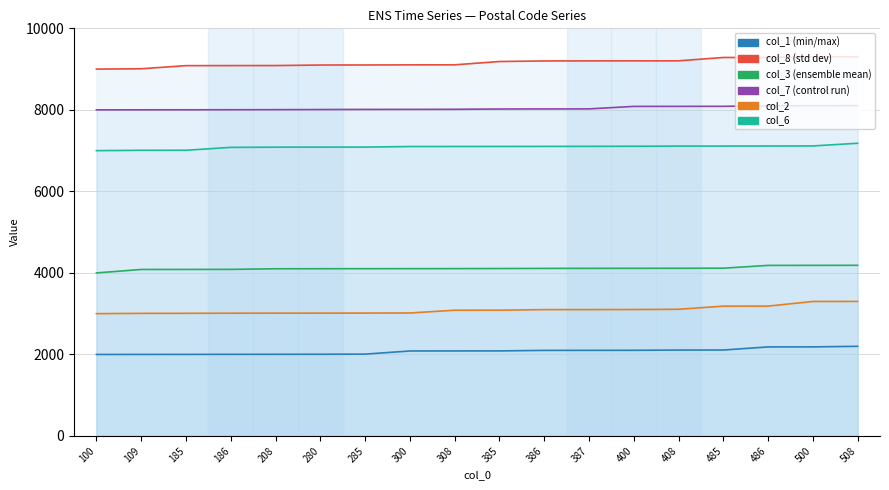

List the labels in order of col_8 value, largest first.

508, 500, 486, 485, 408, 400, 387, 386, 385, 308, 300, 285, 280, 208, 186, 185, 109, 100